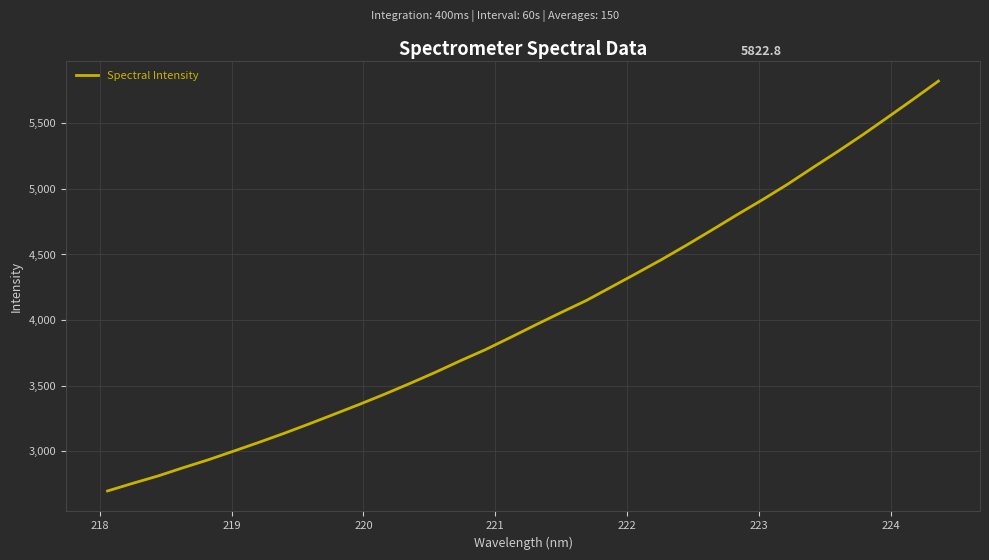

What is the difference between the maximum and minimum values?

3126.2